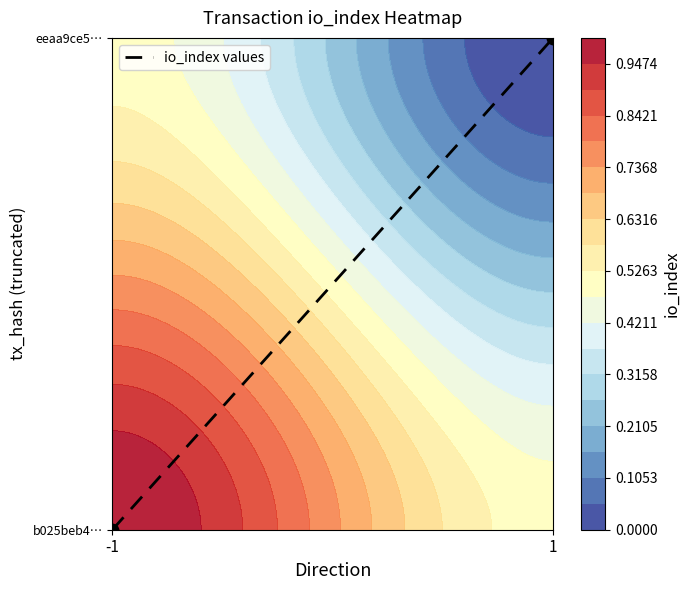

What is the approximate value at 1?

1